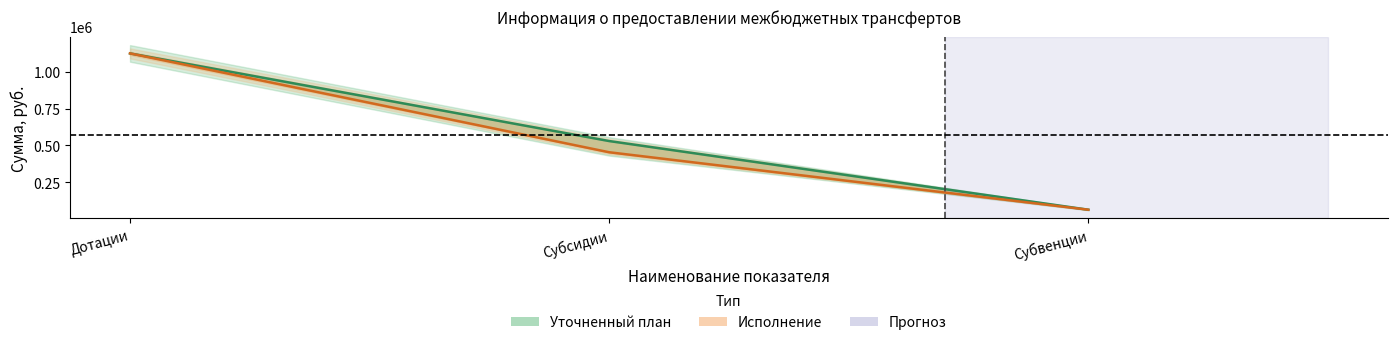

Reading right to left, extract all data points from this chart.

Уточненный план: Субвенции=65000.0	Субсидии=529735.8	Дотации=1122996.0
Исполнение: Субвенции=65000.0	Субсидии=453946.2	Дотации=1122996.0